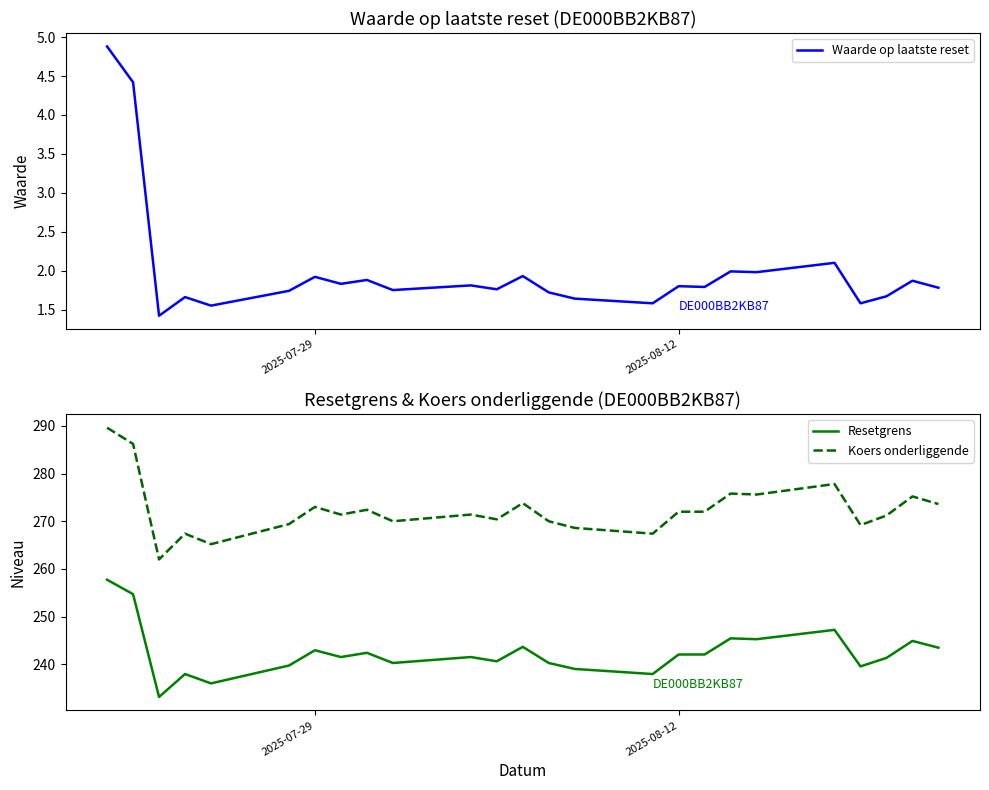

What is the value of the Koers onderliggende point at the 16th from the left?

267.4